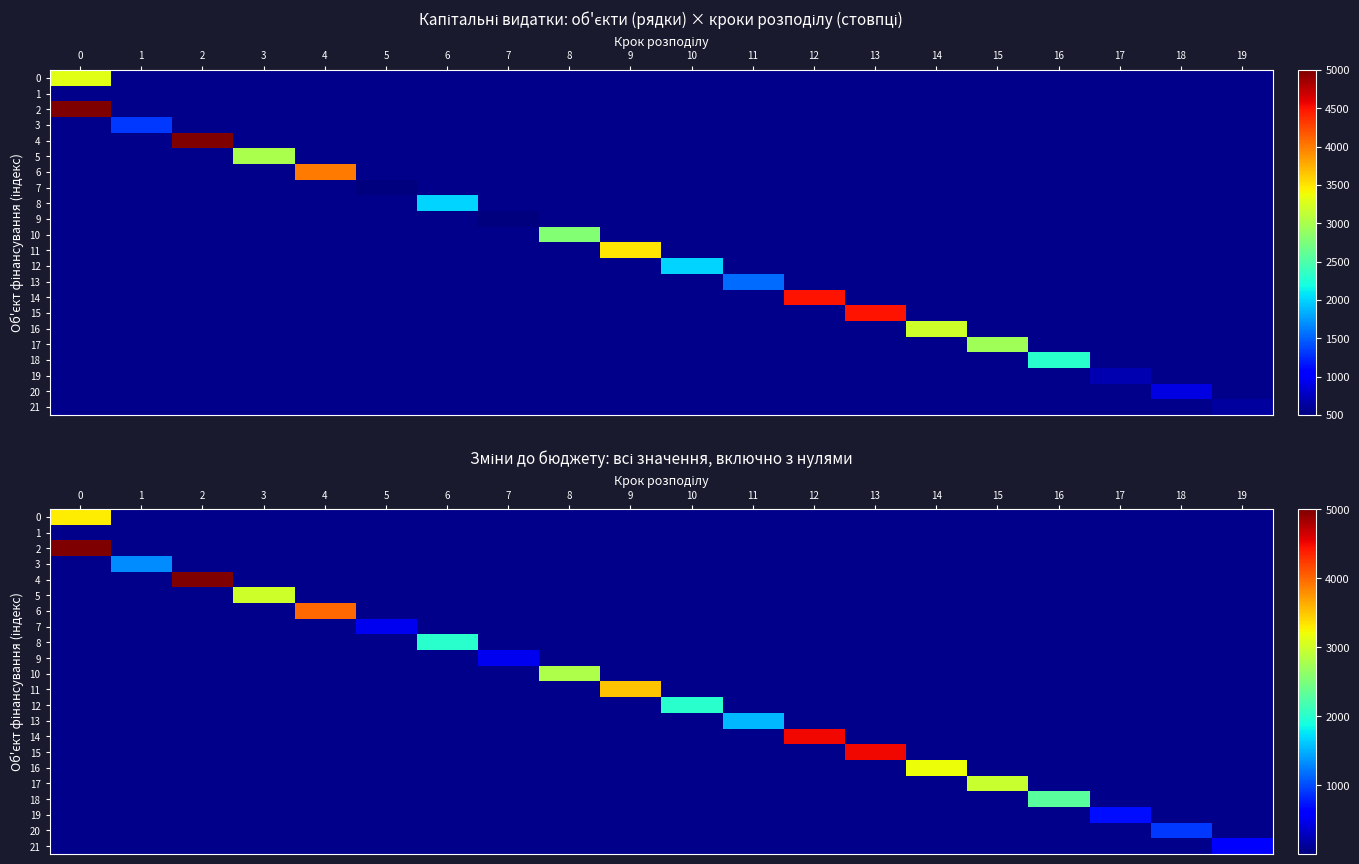

What is the difference between the highest and lowest values at 19?

638